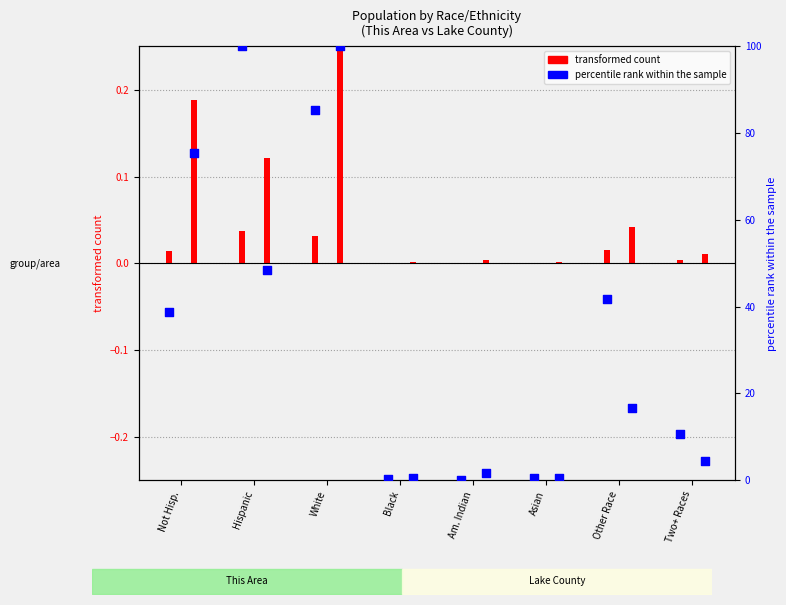

What is the ratio of the value at White to the value at Two+ Races?

8.0